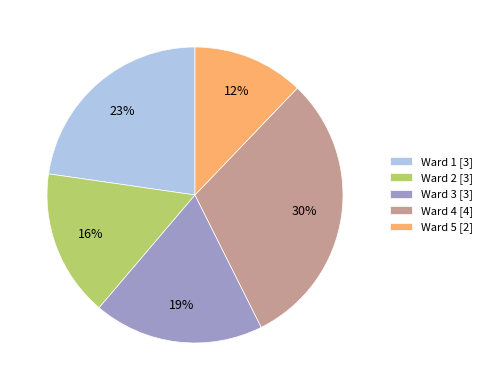

Count the number of slices in the pie.

5